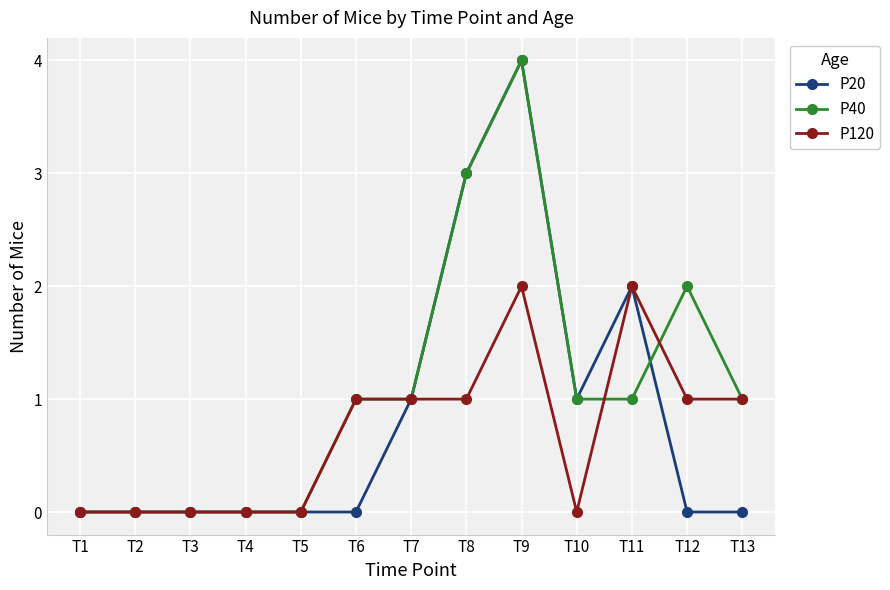

What are all the series names shown in the legend?

P20, P40, P120